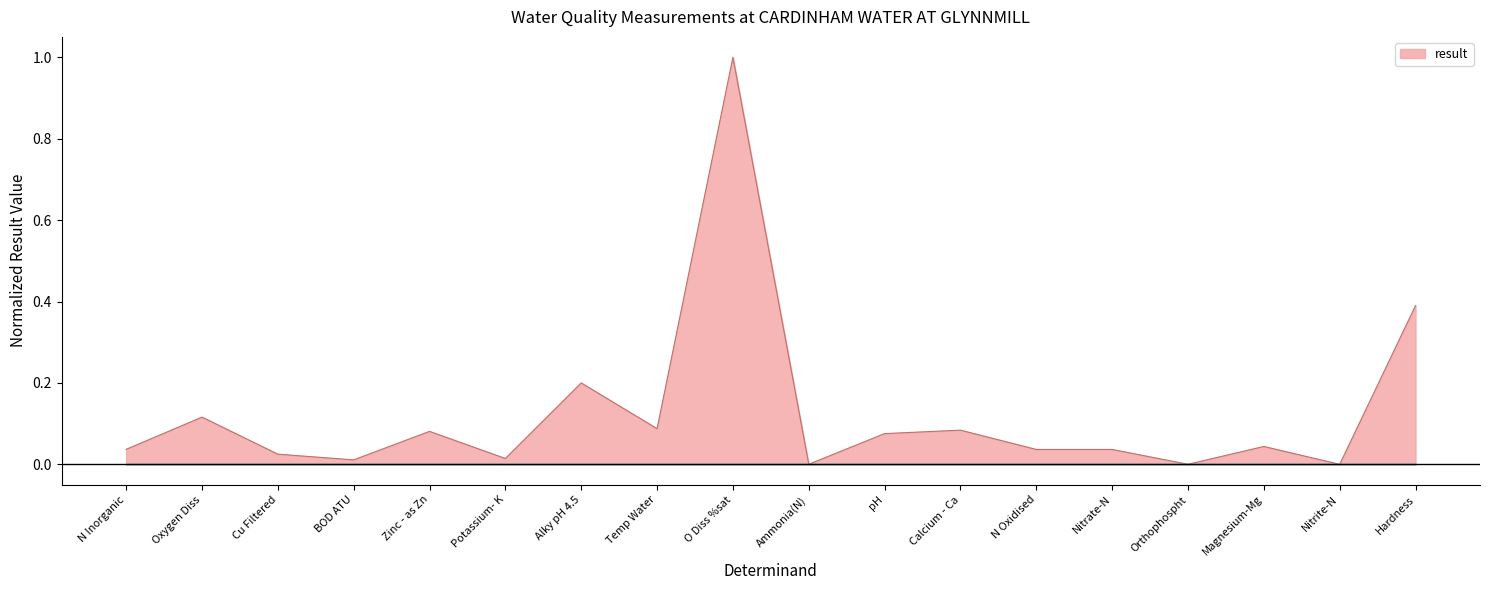

The value at Hardness is 0.4. True or false?

True